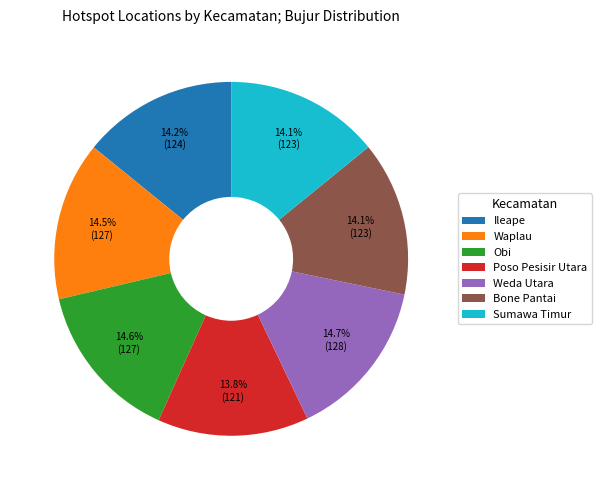

Is there any slice that represents more than half of the pie?

No